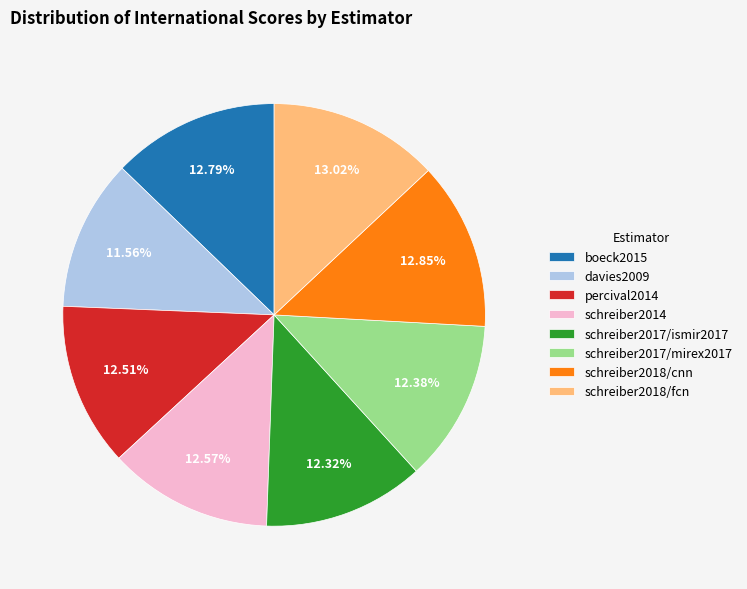

The schreiber2017/ismir2017 slice represents 12% of the pie. True or false?

True